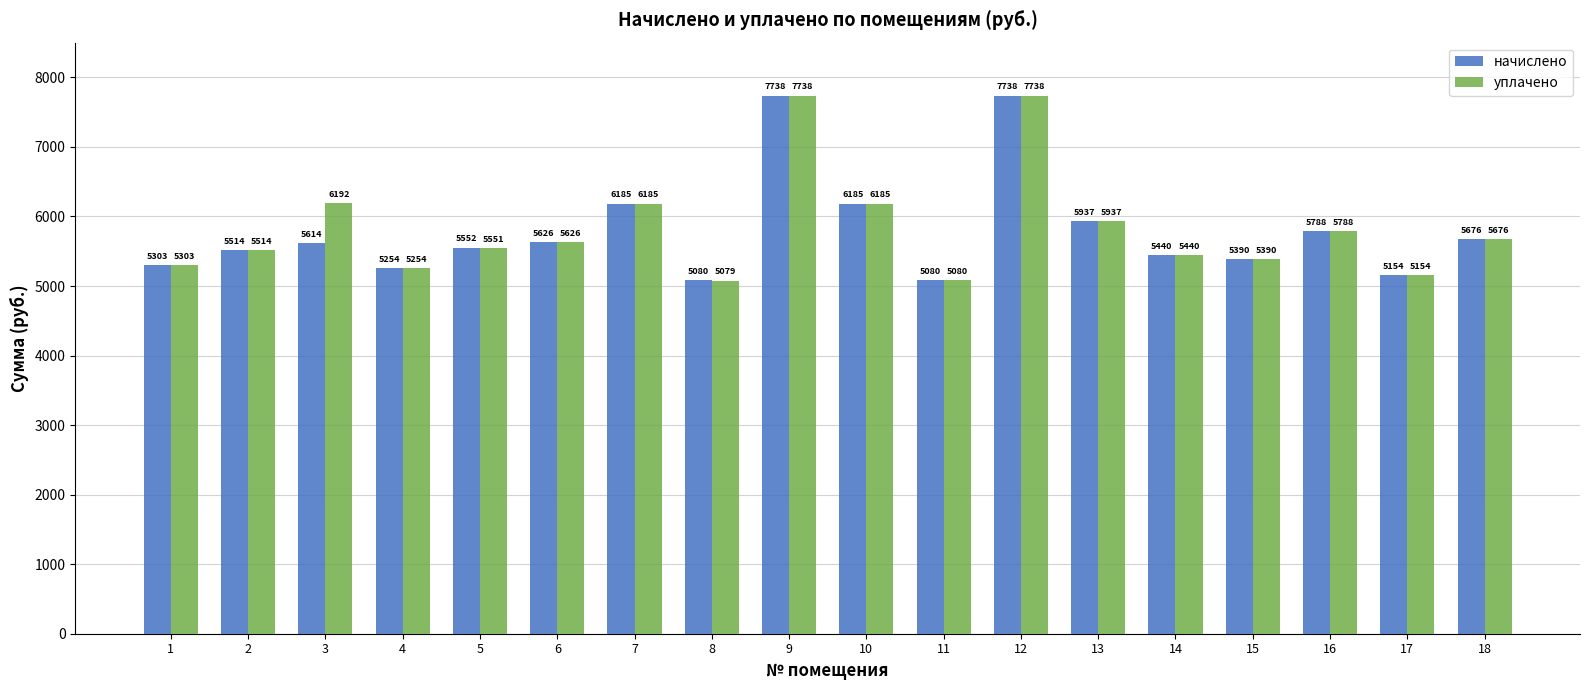

Which series has the largest range (max minus min)?

уплачено